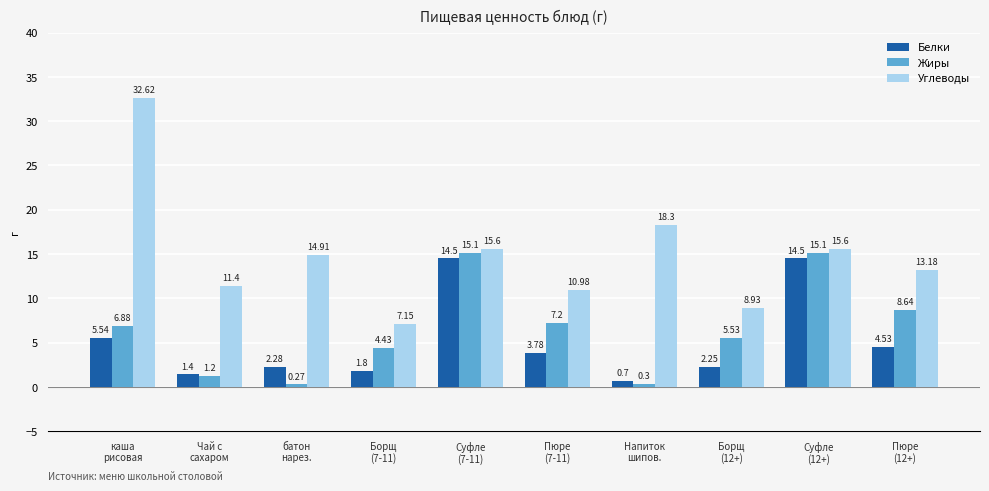

What is the lowest value of the Белки series?

0.7